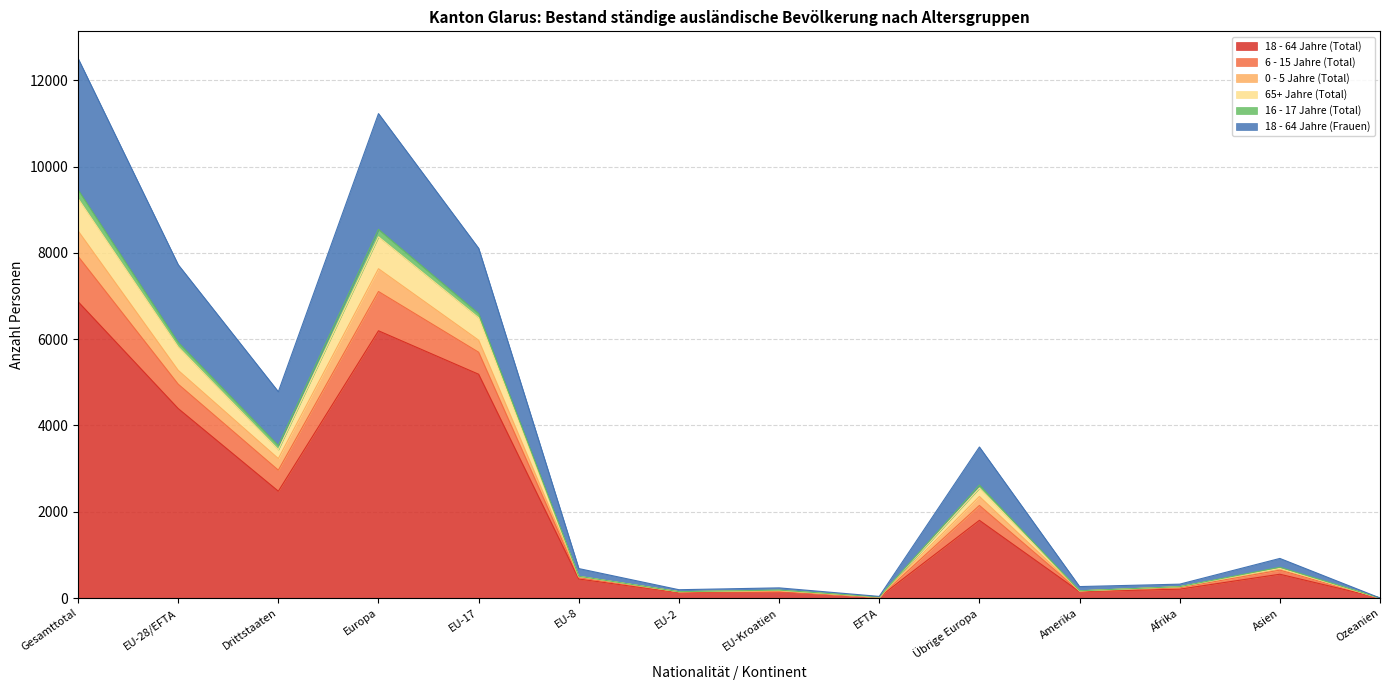

At which label does 18 - 64 Jahre (Total) reach its peak?

Gesamttotal